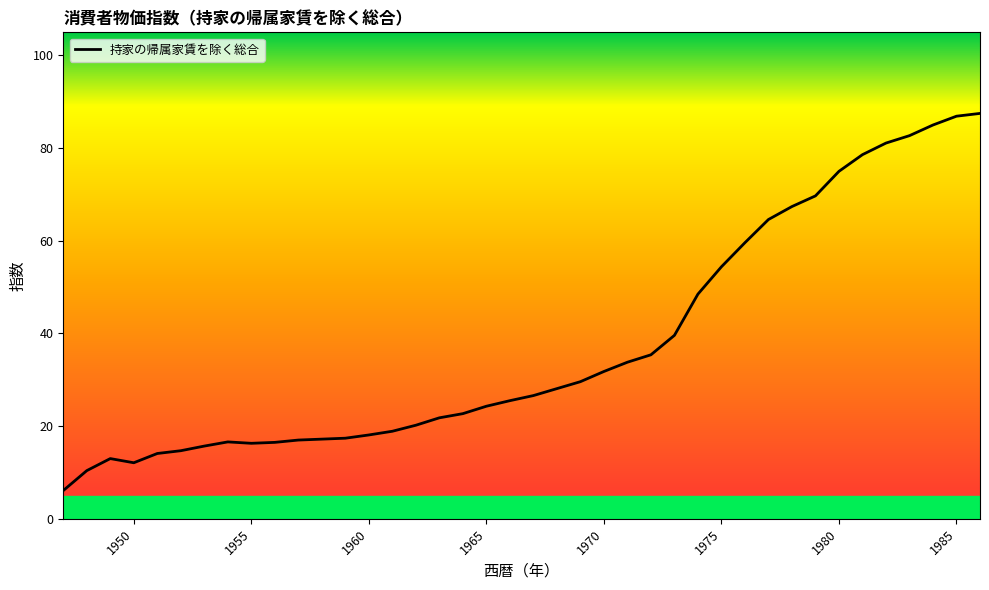

What is the maximum value shown in the chart?

87.5